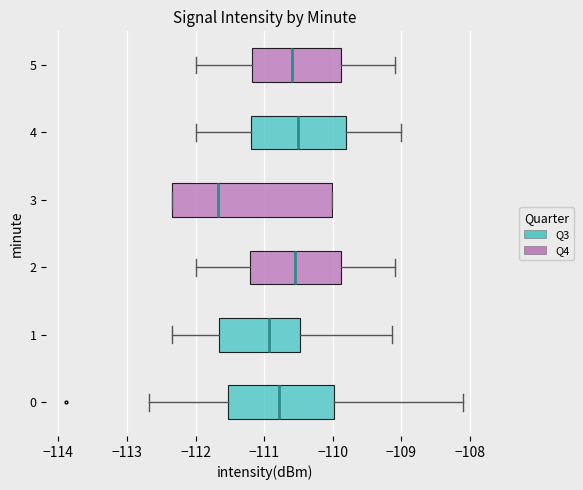

Reading bottom to top, transcribe this box plot: for each box, give where its median line is, the range the box spans, and where its two whiskers end, as read against the x-axis. The values are not printed on the chart, so give them approximately, as read against the axis.

0: median -110.8, box -111.5 to -110.0, whiskers -112.7 to -108.1
1: median -110.9, box -111.7 to -110.5, whiskers -112.3 to -109.1
2: median -110.5, box -111.2 to -109.9, whiskers -112.0 to -109.1
3: median -111.7, box -112.3 to -110.0, whiskers -112.3 to -110.0
4: median -110.5, box -111.2 to -109.8, whiskers -112.0 to -109.0
5: median -110.6, box -111.2 to -109.9, whiskers -112.0 to -109.1